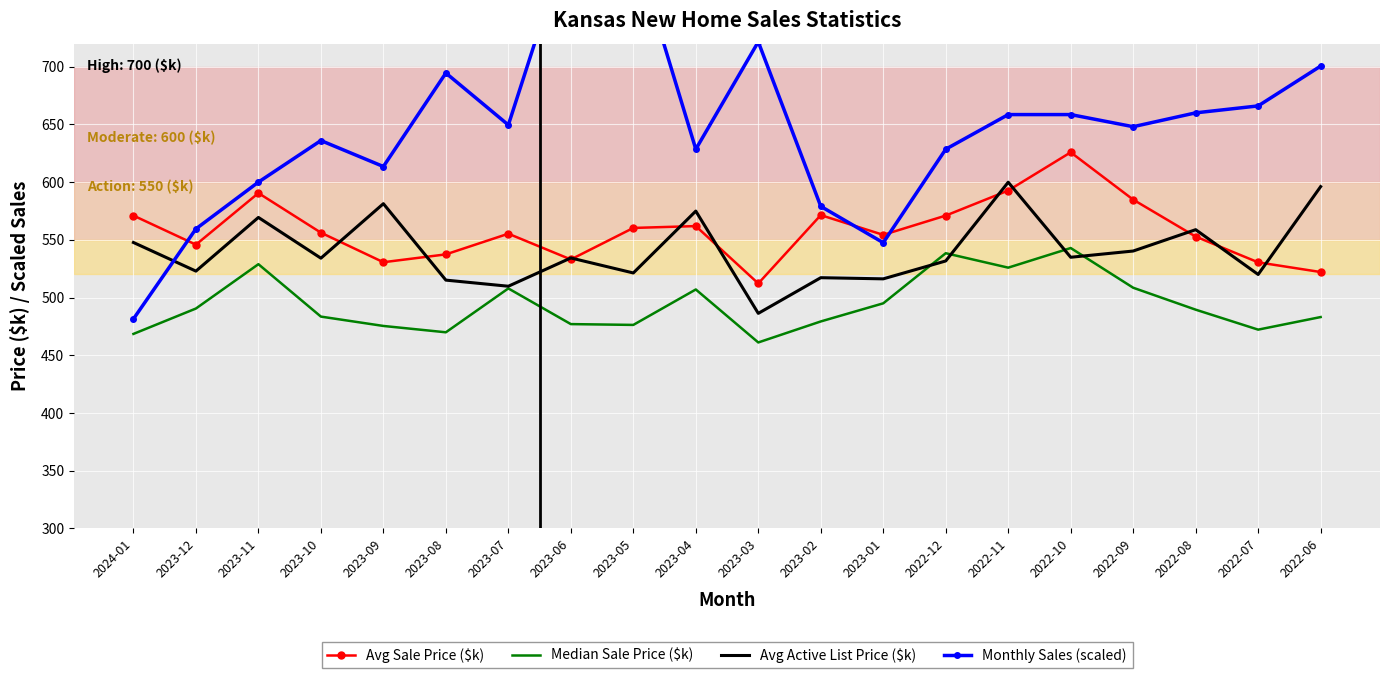

At how many categories does at least one series exceed 533?

20